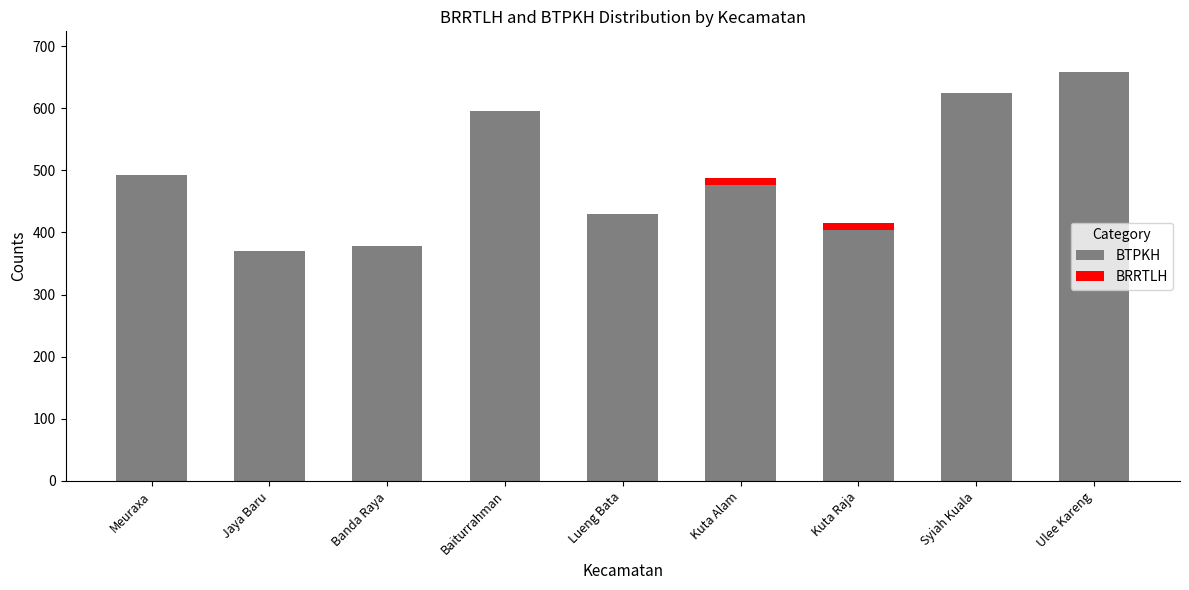

Does the chart contain stacked bars?

Yes